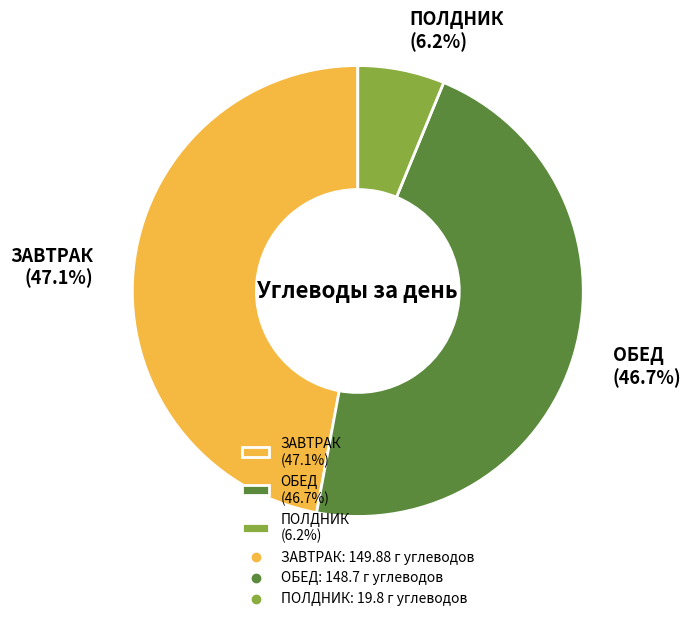

To the nearest percent, what percentage of the pie is ЗАВТРАК?

47%